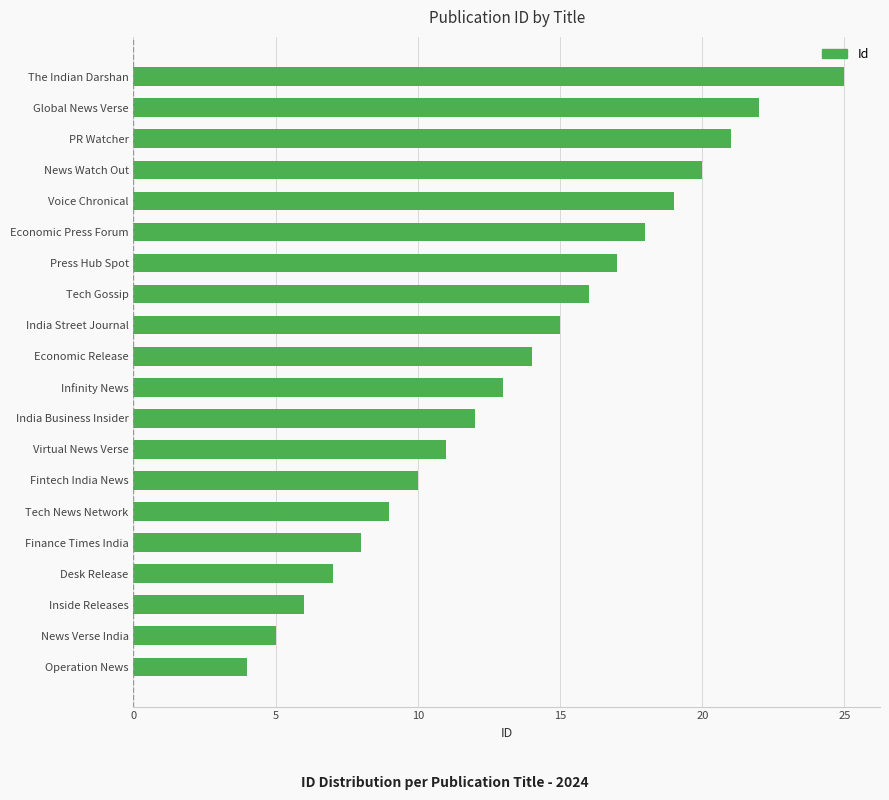

Which has a higher value, Voice Chronical or Economic Press Forum?

Voice Chronical